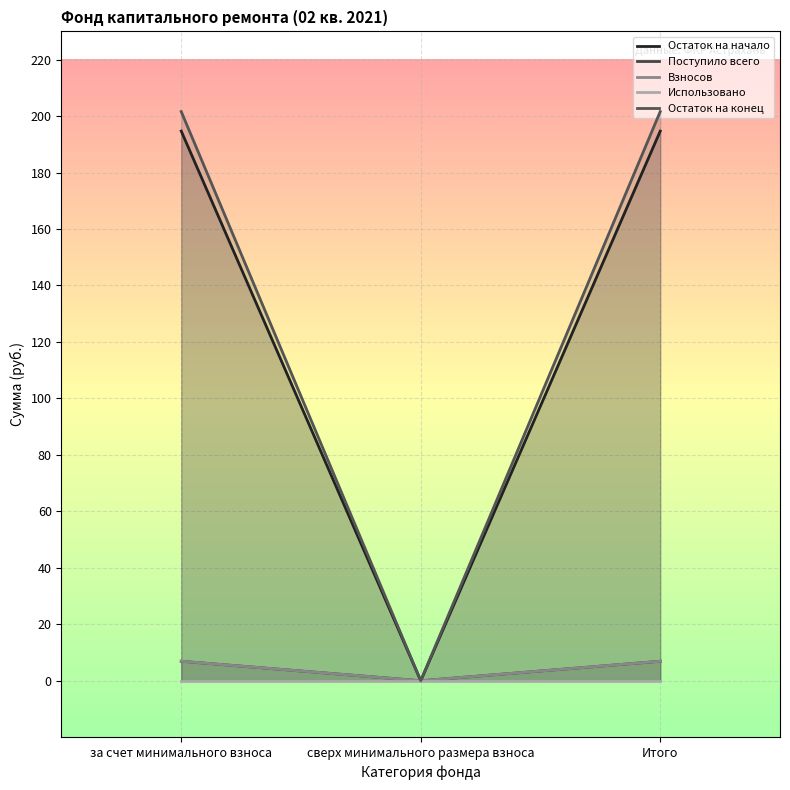

Reading right to left, extract all data points from this chart.

Остаток на начало: Итого=194.7	сверх минимального размера взноса=0.0	за счет минимального взноса=194.7
Поступило всего: Итого=6.9	сверх минимального размера взноса=0.0	за счет минимального взноса=6.9
Взносов: Итого=6.9	сверх минимального размера взноса=0.0	за счет минимального взноса=6.9
Использовано: Итого=0.0	сверх минимального размера взноса=0.0	за счет минимального взноса=0.0
Остаток на конец: Итого=201.6	сверх минимального размера взноса=0.0	за счет минимального взноса=201.6